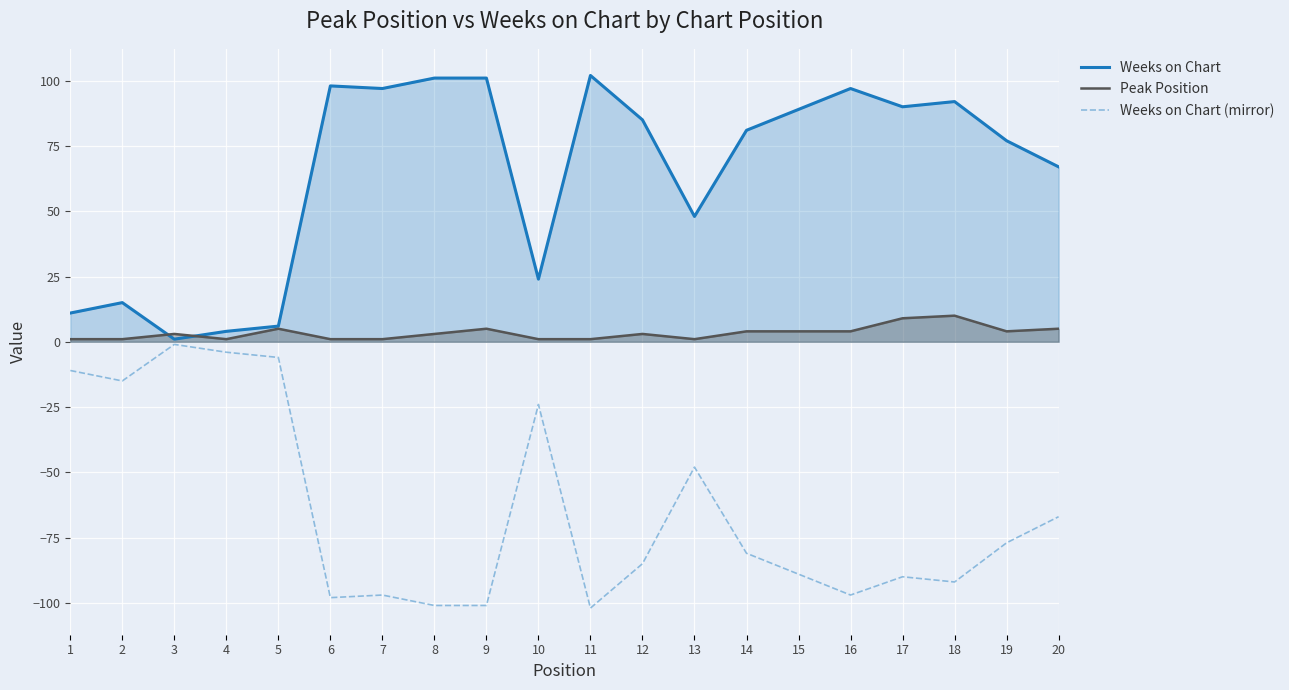

What is the difference between the second highest and second lowest values in the Weeks on Chart (mirror) series?

97